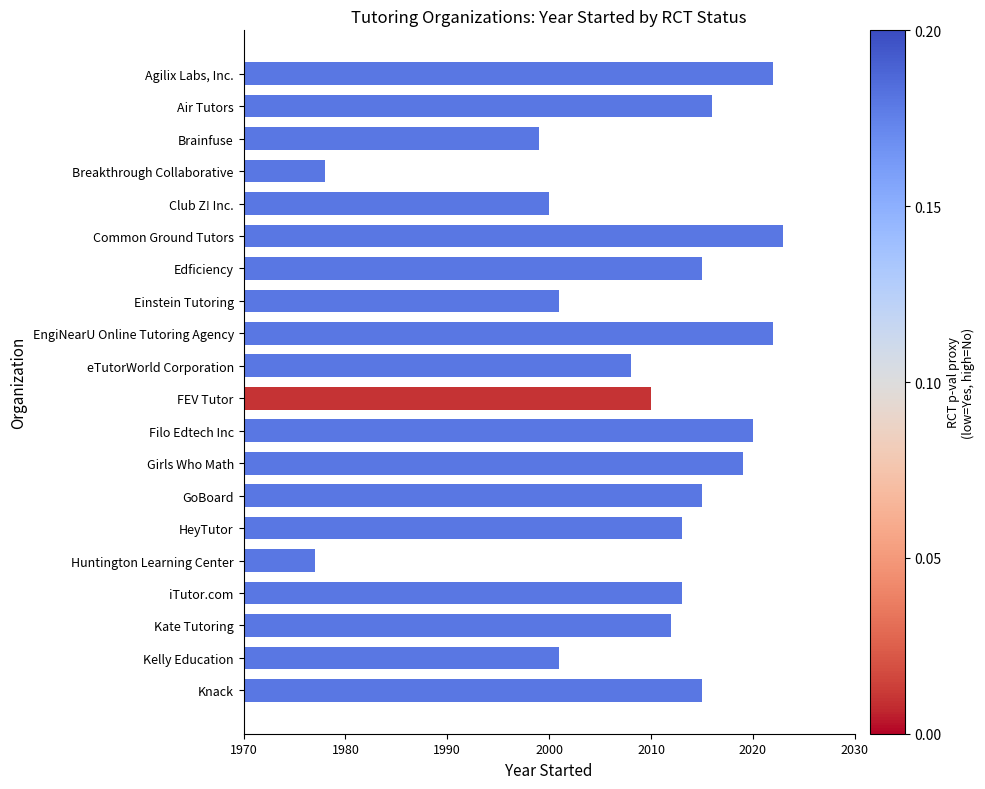

What is the smallest value displayed?

1977